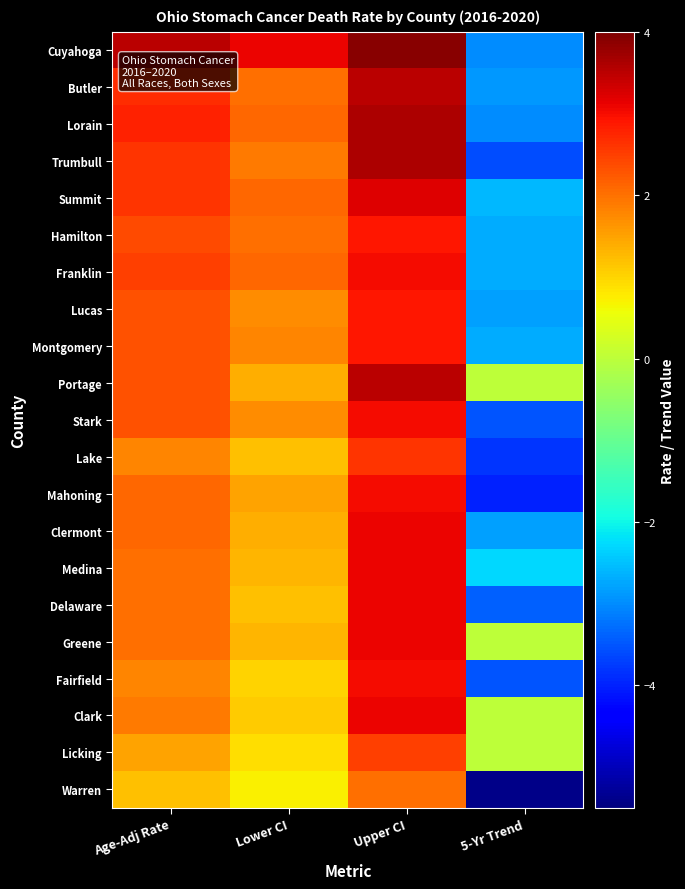

At which category is the sum across all series the highest?

Upper CI